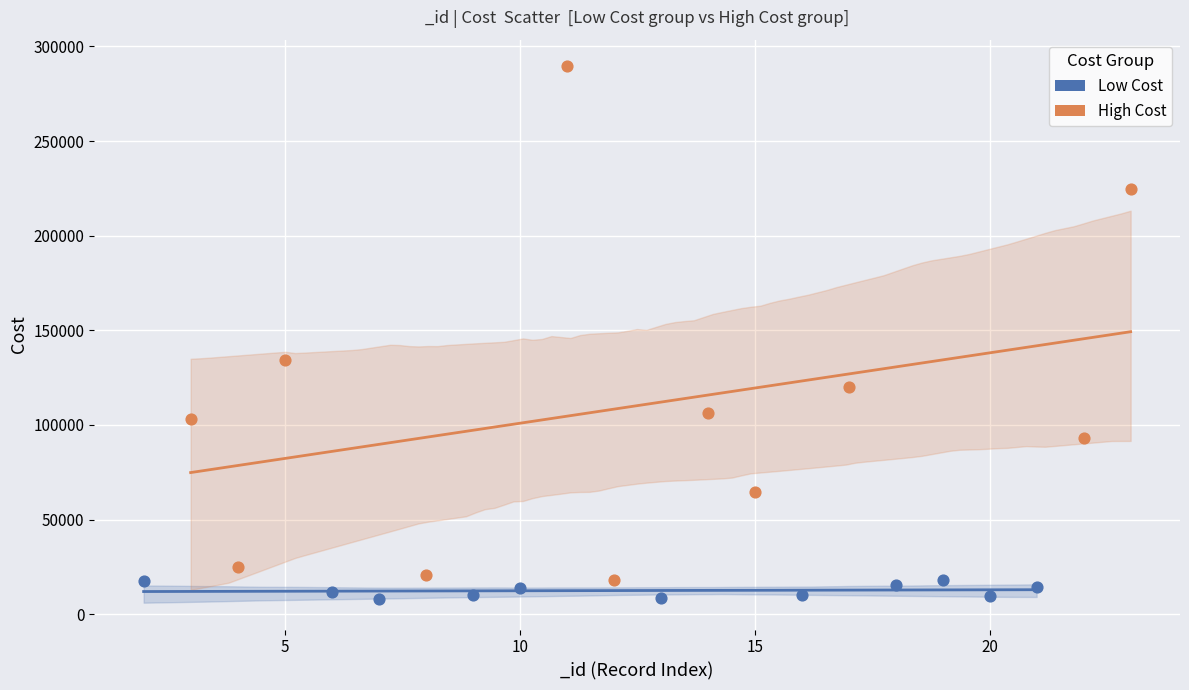

Which series reaches the maximum Y coordinate?

High Cost